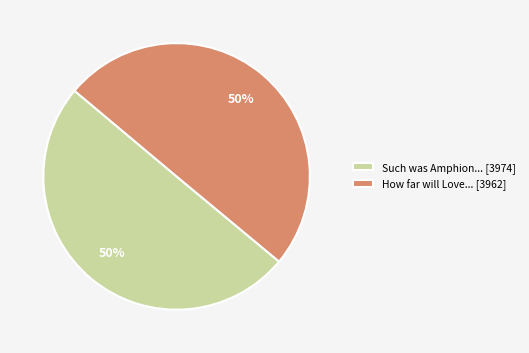

Is the sum of How far will Love... [3962] and Such was Amphion... [3974] greater than half?

Yes